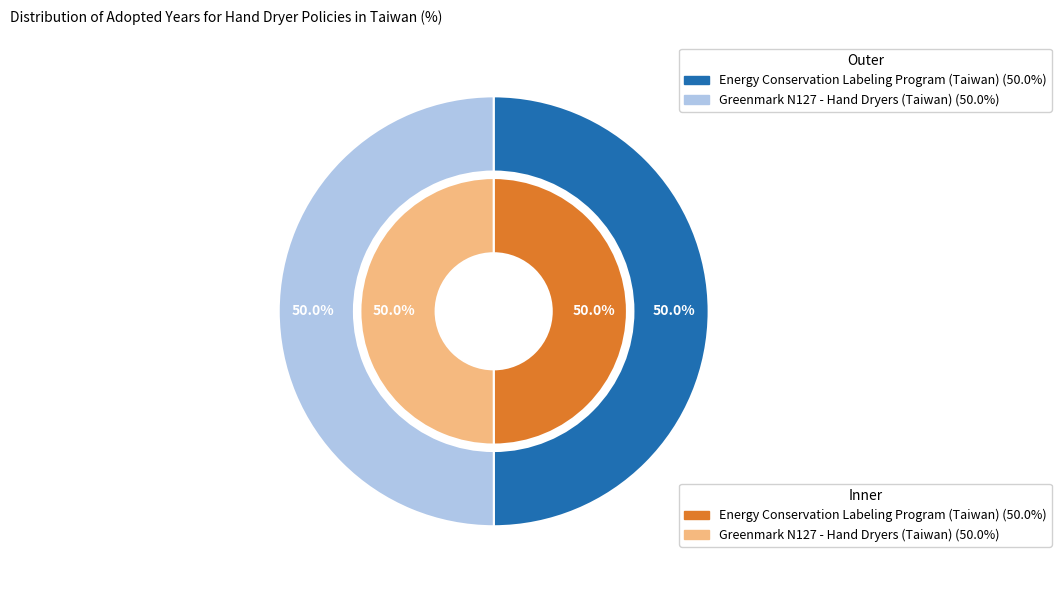

Between Greenmark N127 - Hand Dryers (Taiwan) and Energy Conservation Labeling Program (Taiwan), which is larger?

Greenmark N127 - Hand Dryers (Taiwan)